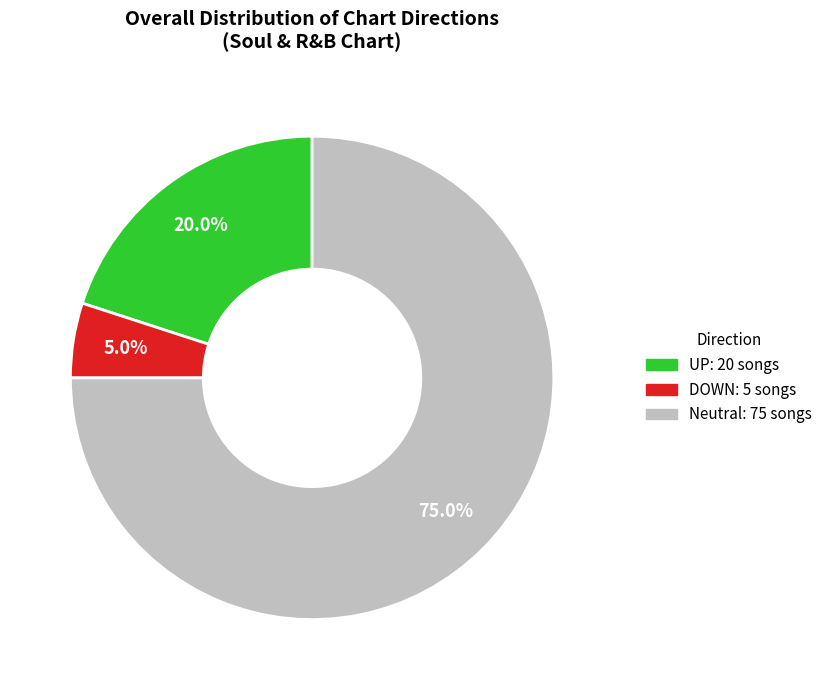

How many segments does this pie chart have?

3